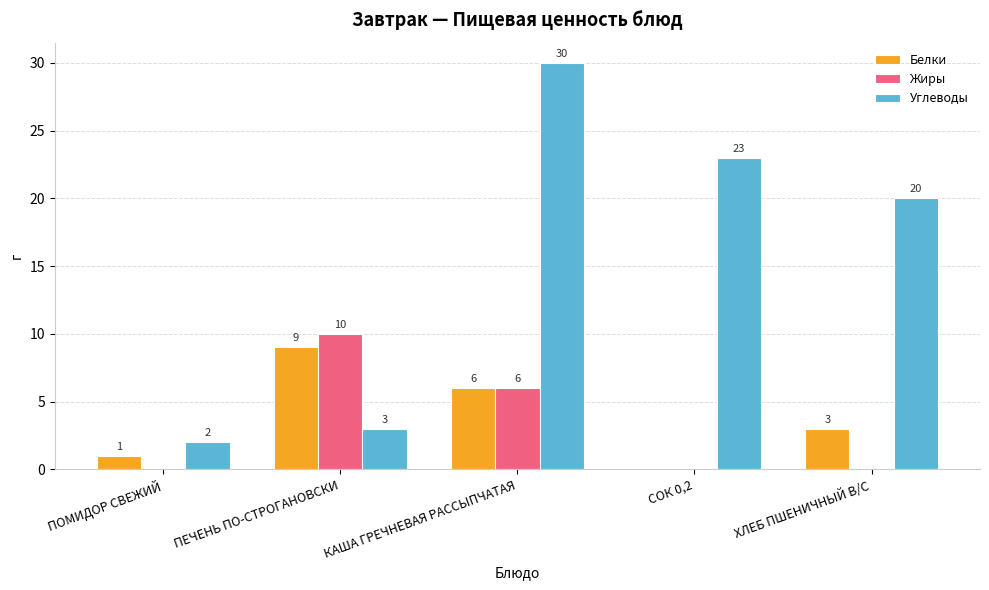

What is the sum of the Белки values at ПОМИДОР СВЕЖИЙ and ХЛЕБ ПШЕНИЧНЫЙ В/С?

4